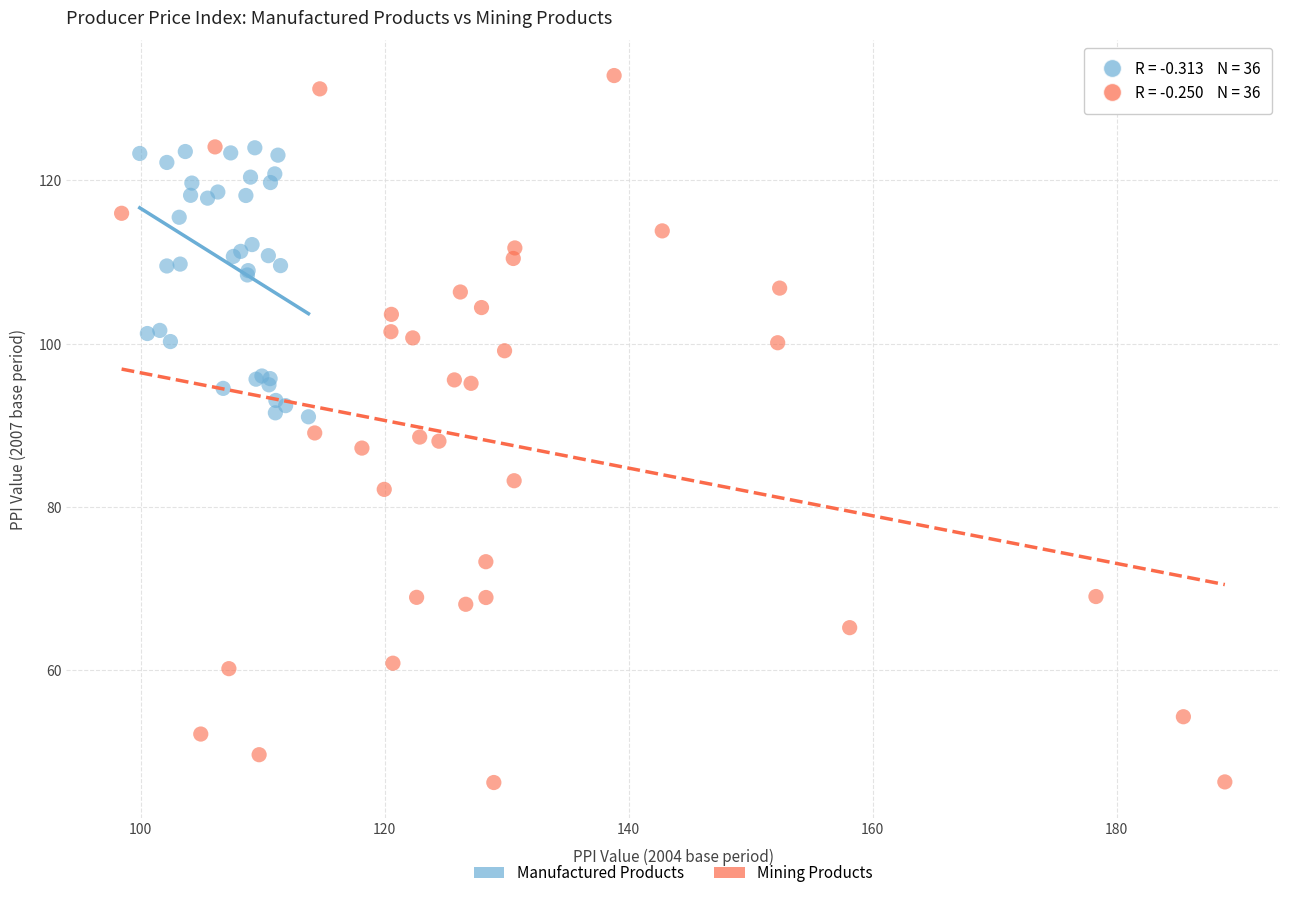

Which series reaches the minimum Y coordinate?

Mining Products